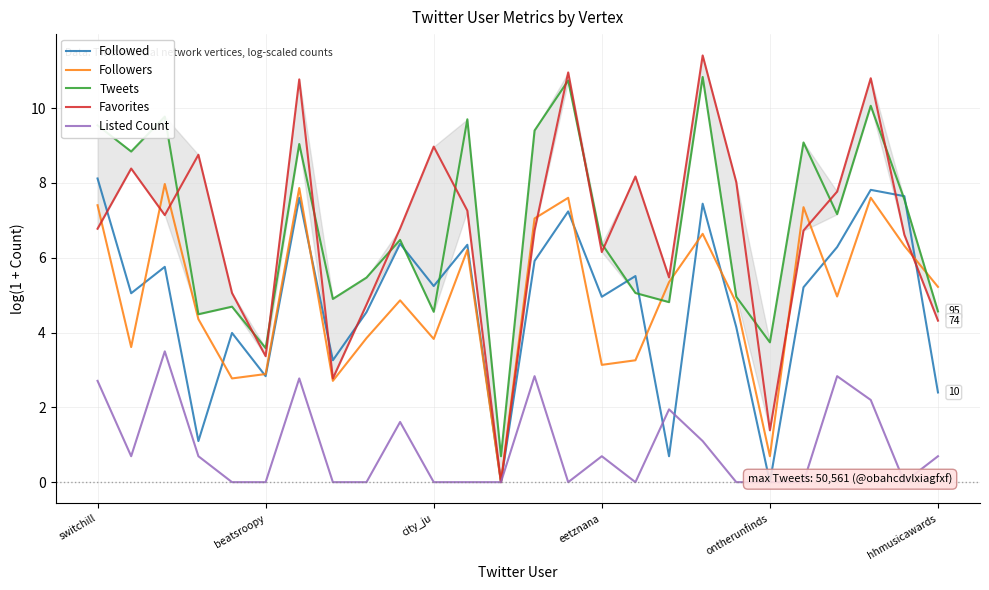

What are all the series names shown in the legend?

Followed, Followers, Tweets, Favorites, Listed Count